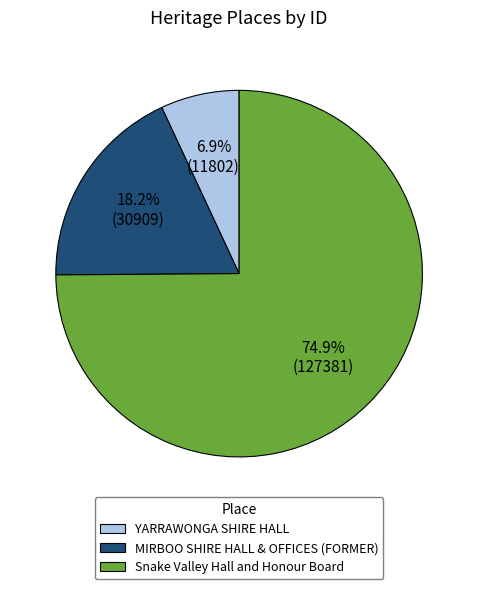

Which category accounts for the majority?

Snake Valley Hall and Honour Board